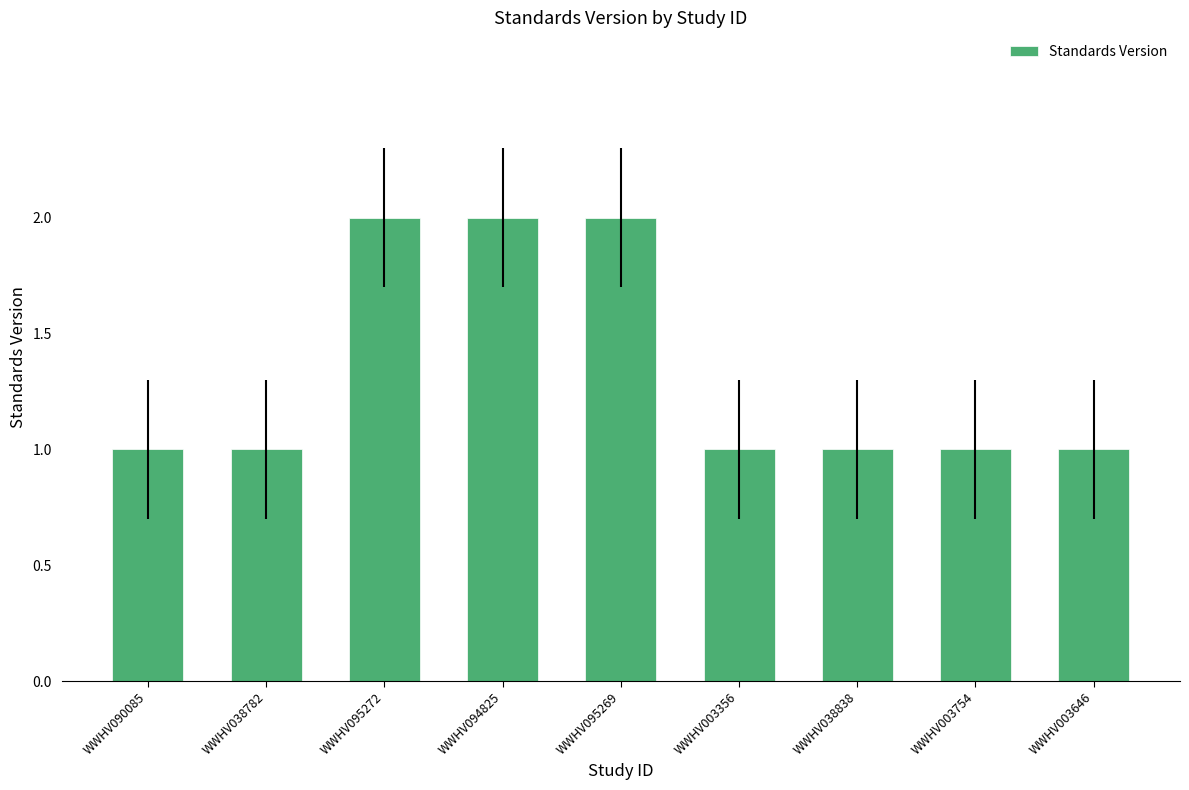

What is the average value?

1